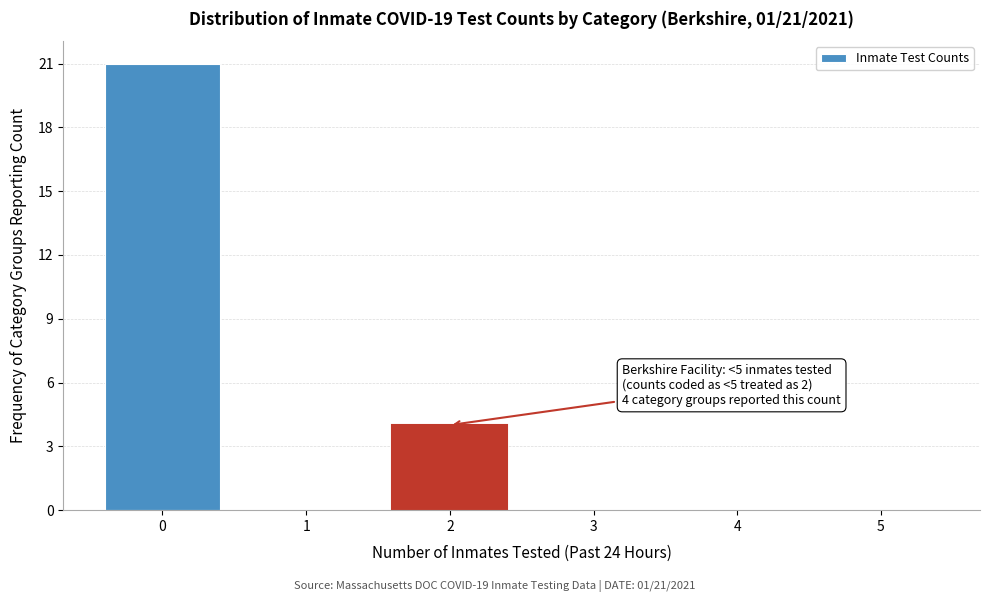

Over which range of the x-axis is the bar tallest?

-0.5 to 0.5